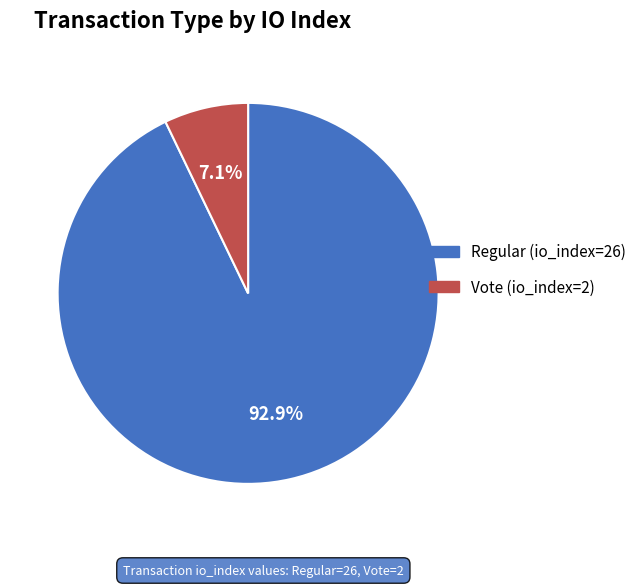

Which category has the biggest portion of the pie?

Regular (io_index=26)